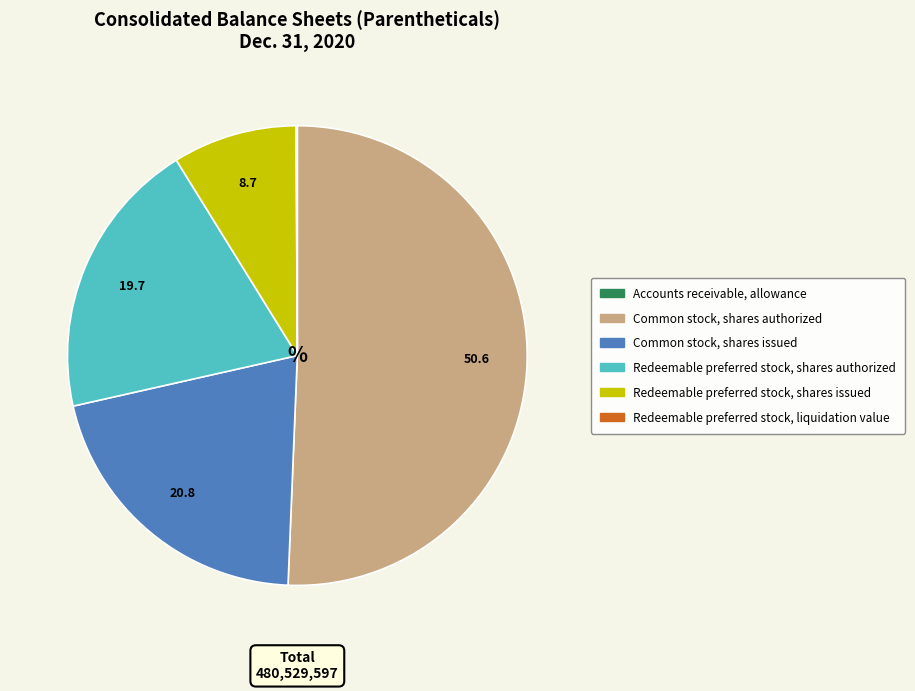

Does Common stock, shares authorized represent more than half of the total?

Yes